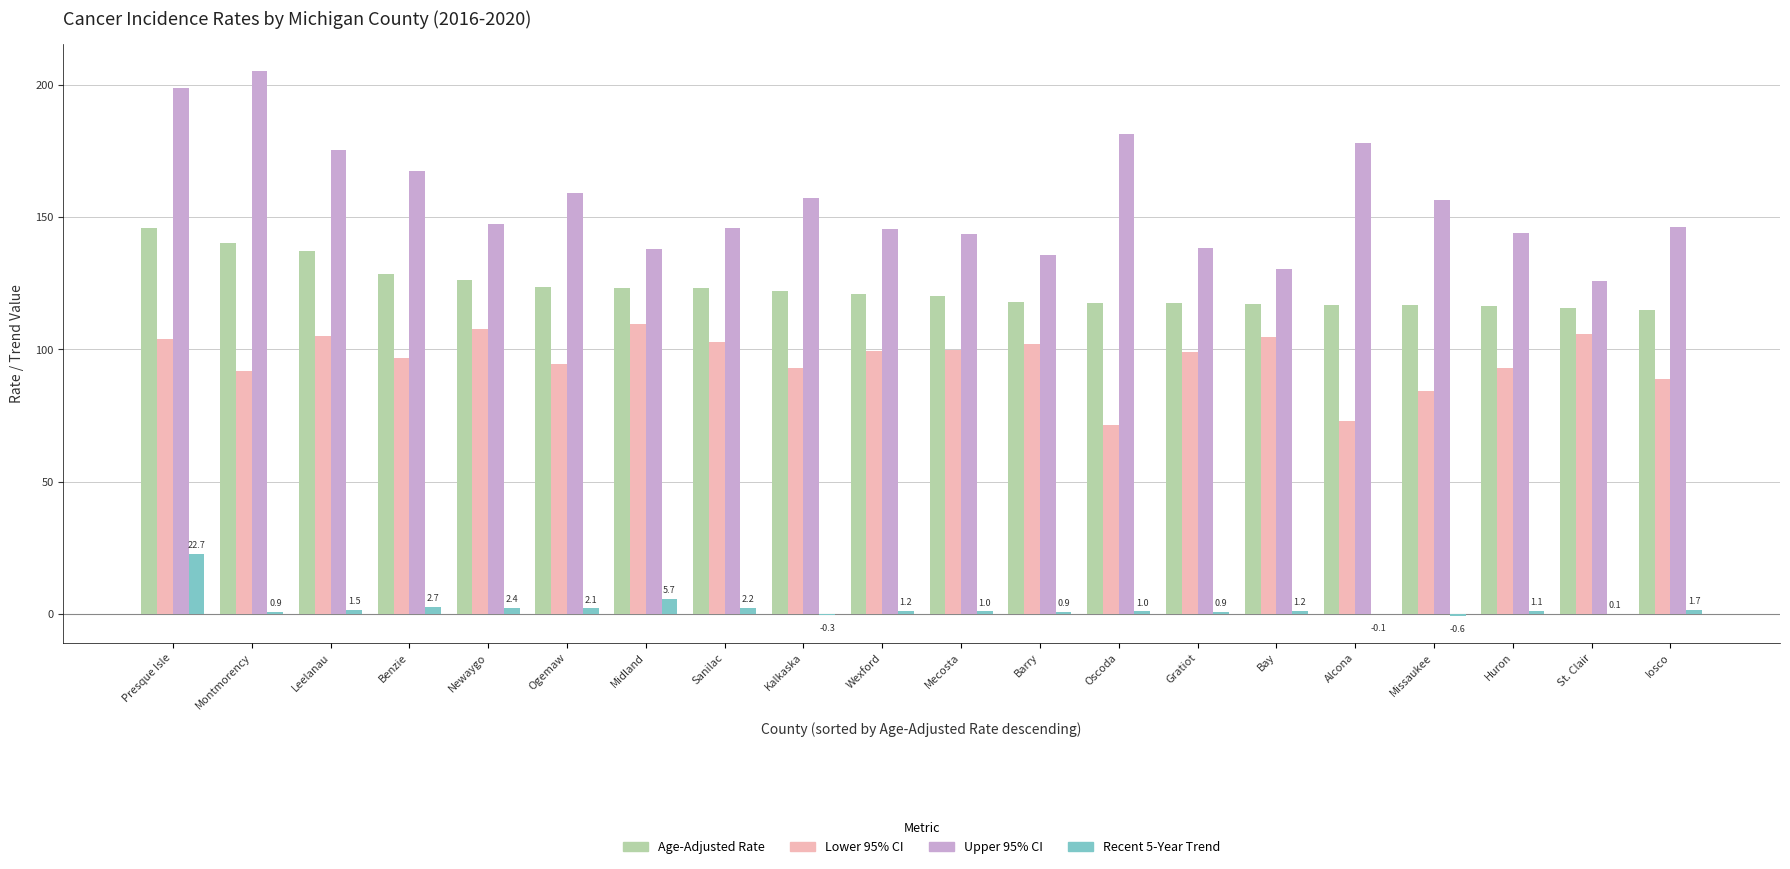

What is the sum of all Upper 95% CI values?

3118.8